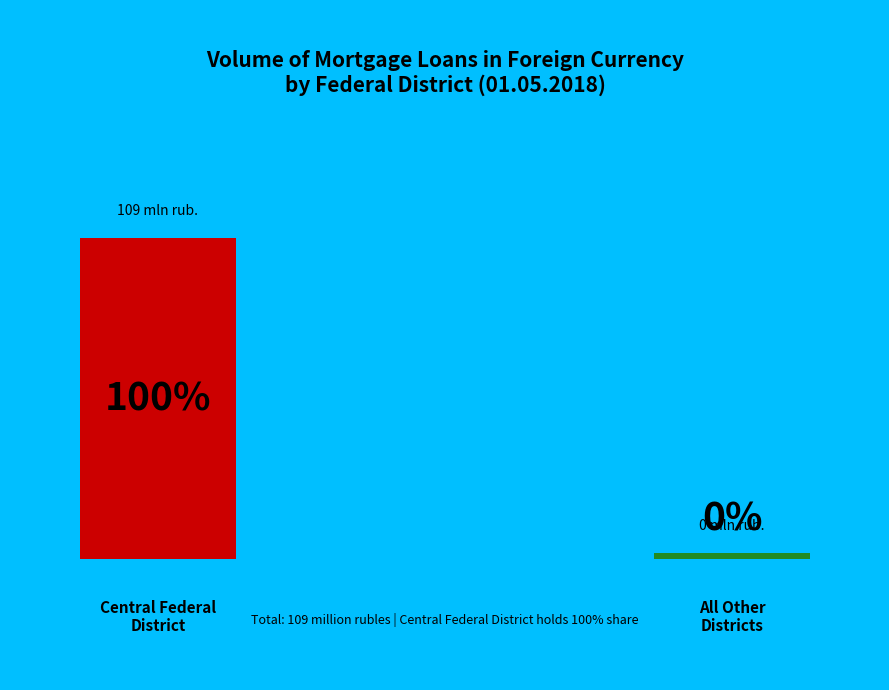

To the nearest percent, what is the difference between the Central Federal District and Ural Federal District slice percentages?

100%